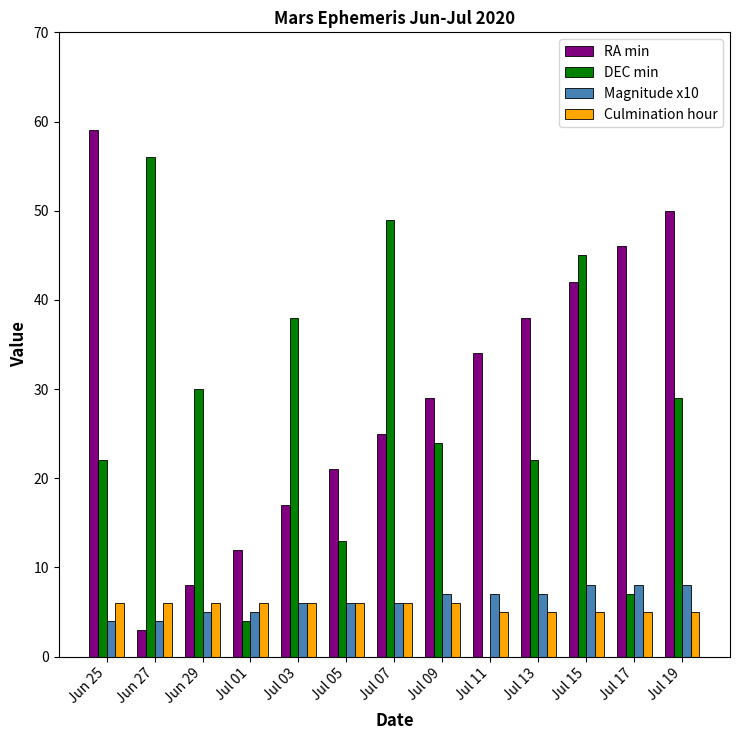

What is the spread (max minus min) of values at Jul 07?

43